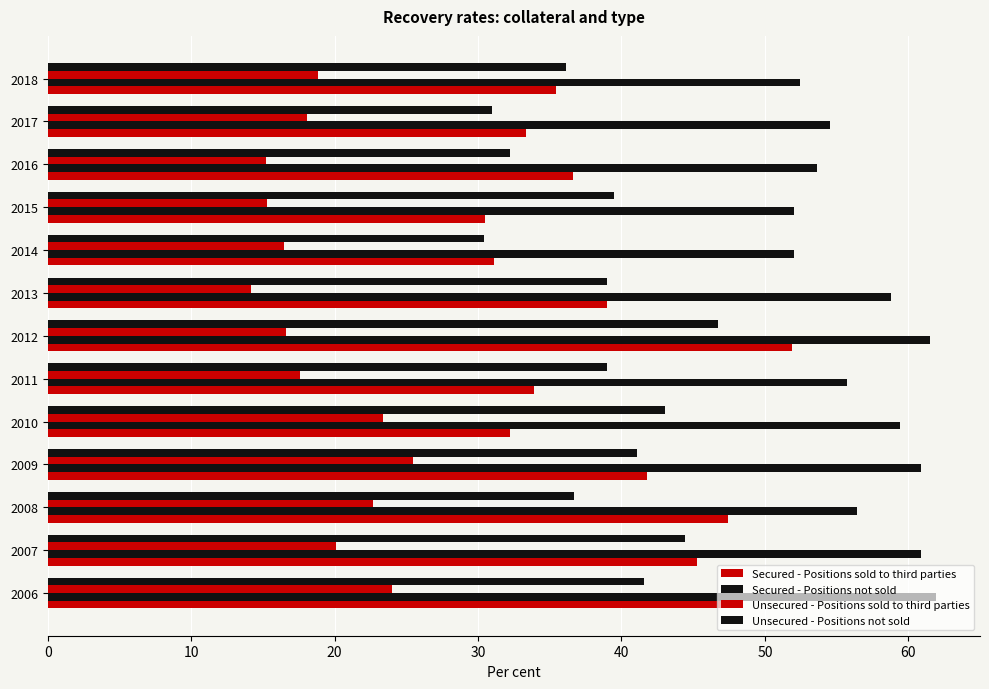

How many values in the Secured - Positions not sold series exceed 56?

7